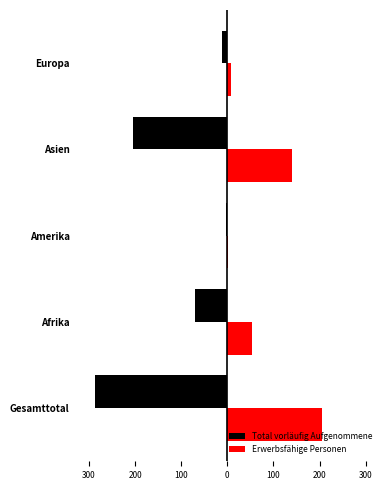

What are all the series names shown in the legend?

Total vorläufig Aufgenommene, Erwerbsfähige Personen